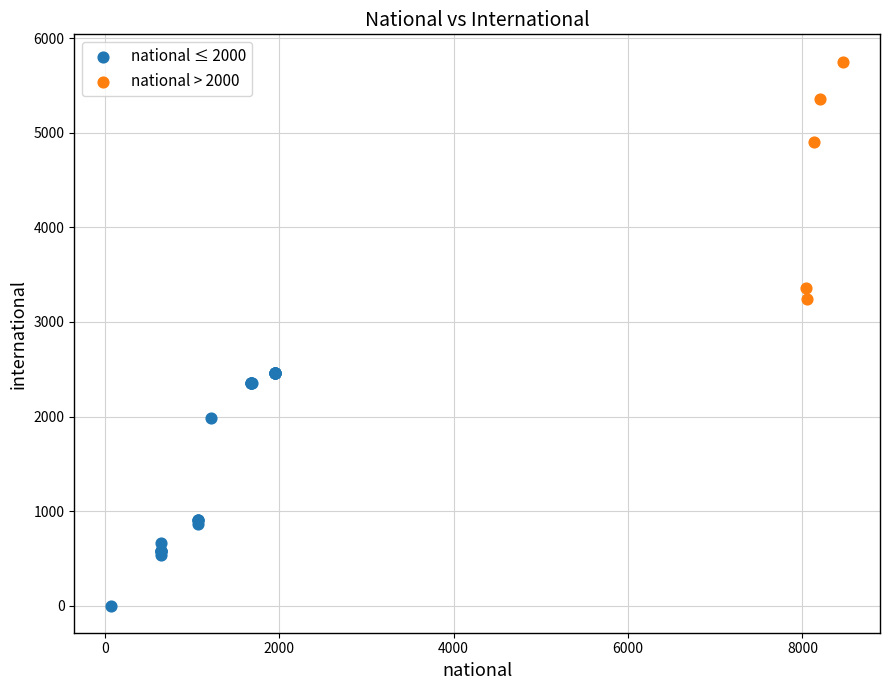

Which series reaches the maximum Y coordinate?

national > 2000